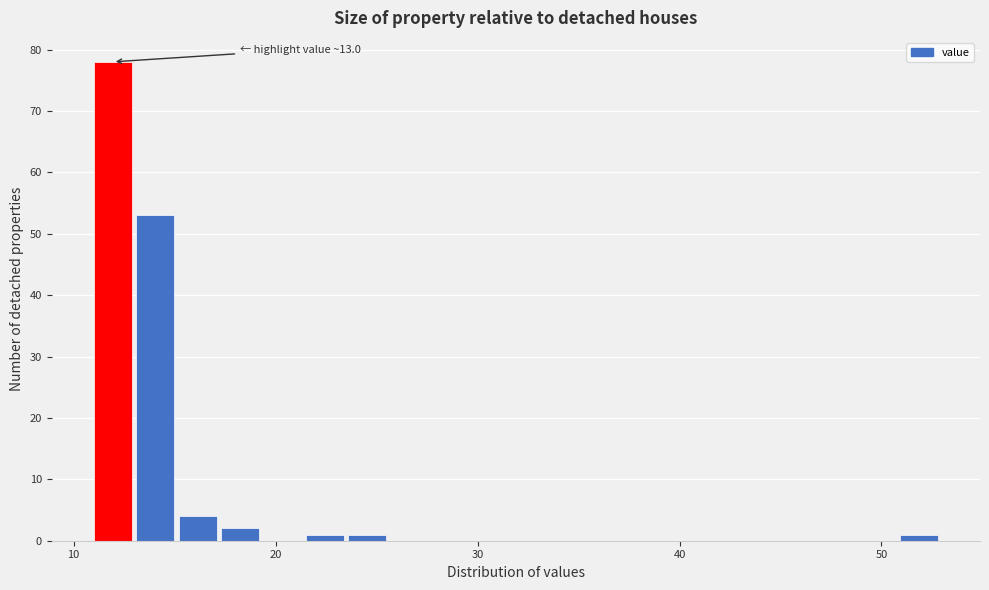

Read against the x-axis, roughly where is the centre of the tallest bar?

12